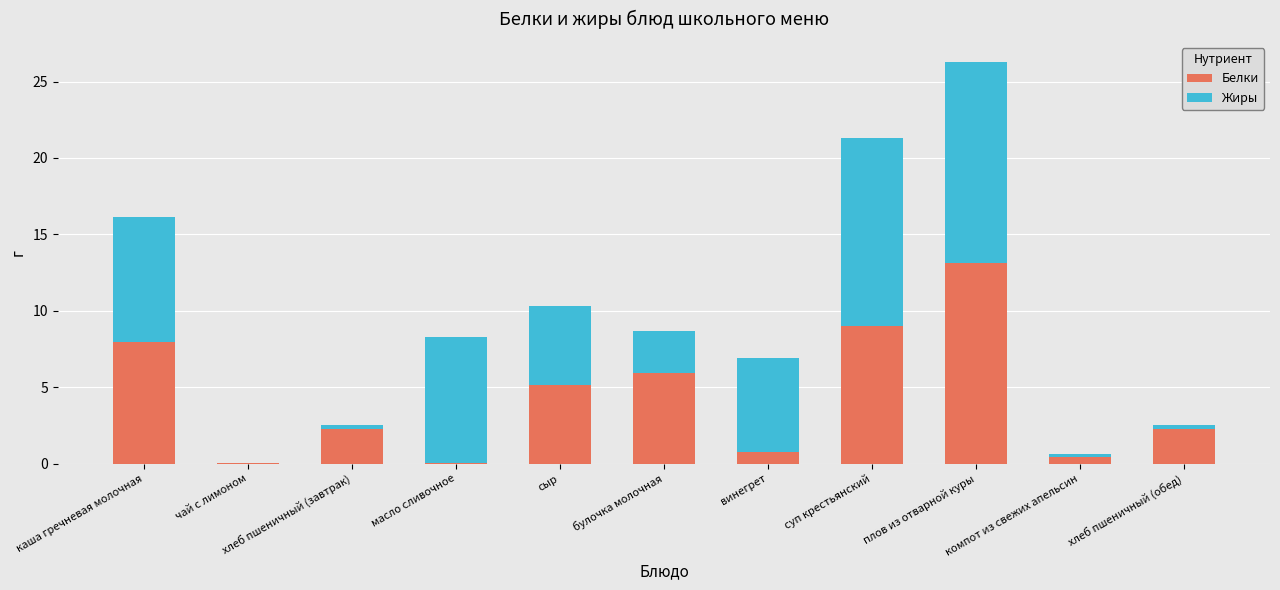

What is the sum of all Белки values?

47.0